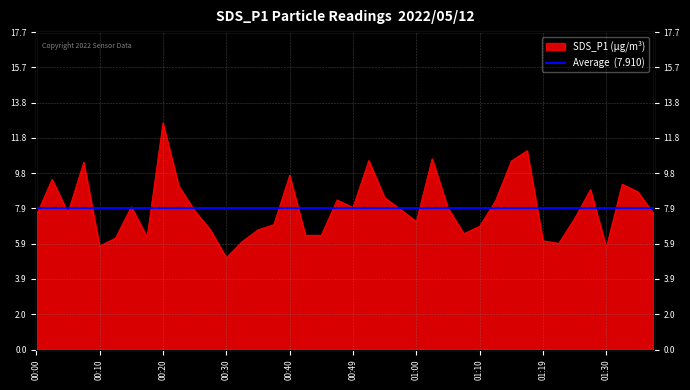

How many values are below 7?

15